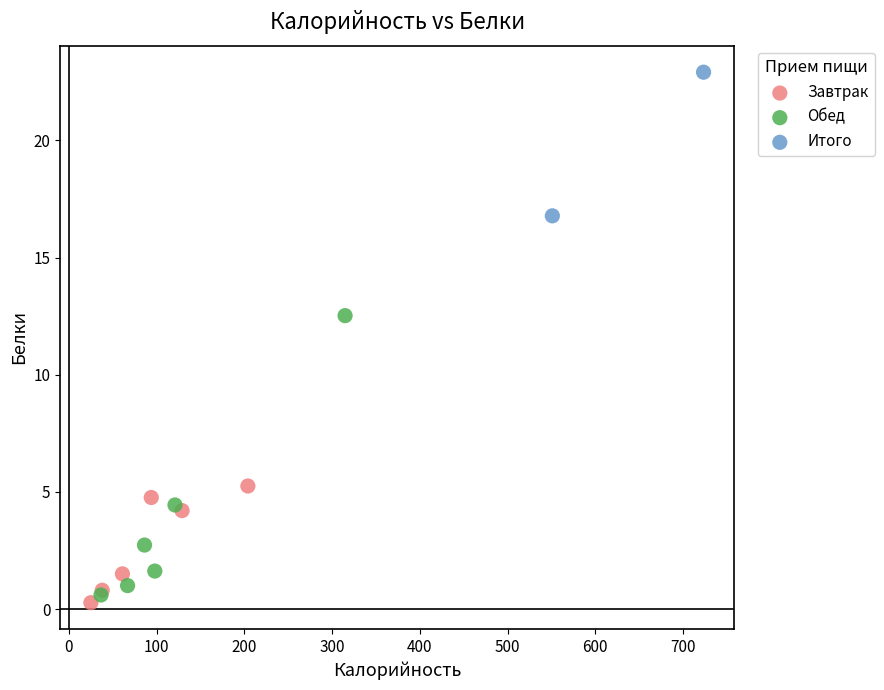

What are all the series names shown in the legend?

Завтрак, Обед, Итого